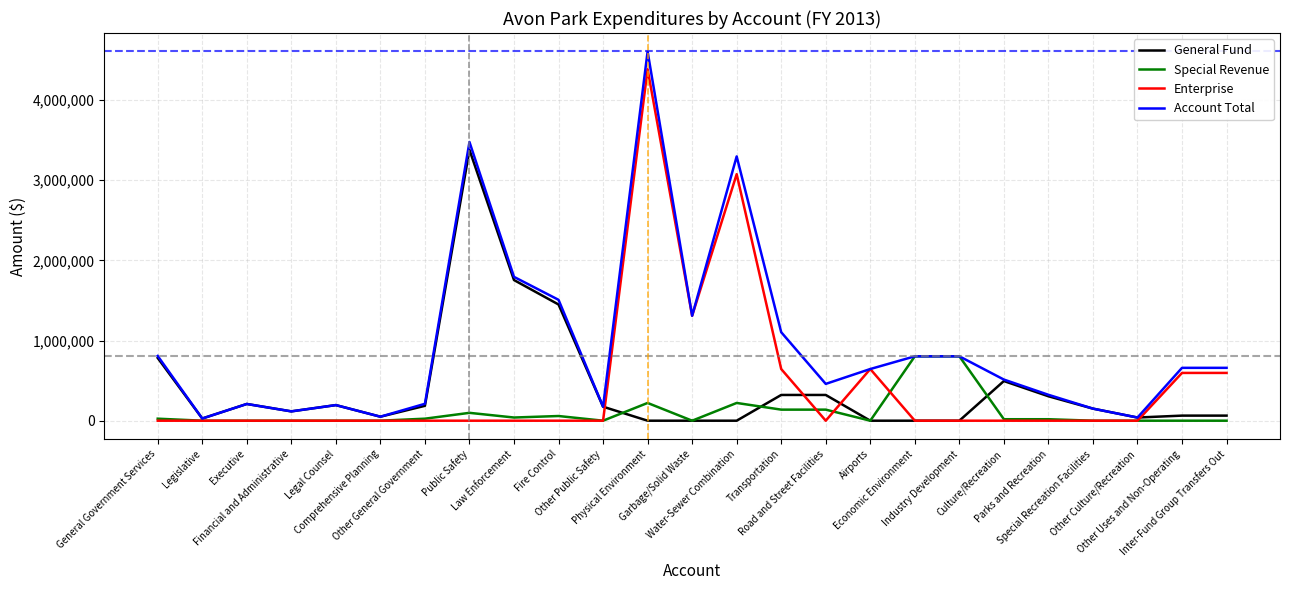

What is the approximate value of Special Revenue at Public Safety, to the nearest 100?

98000